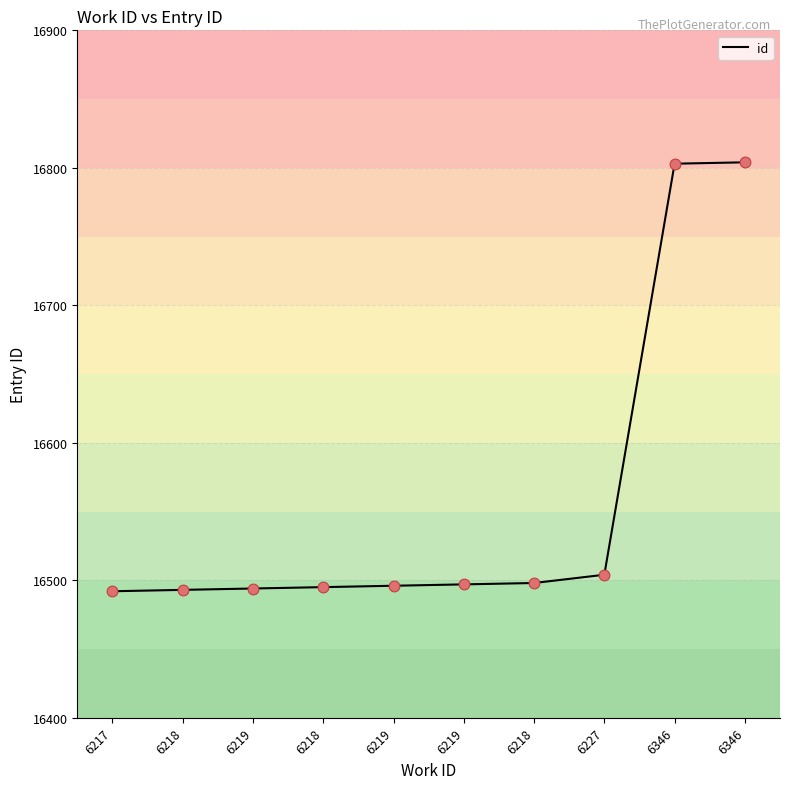

Between 6346 and 6219, which is larger?

6346